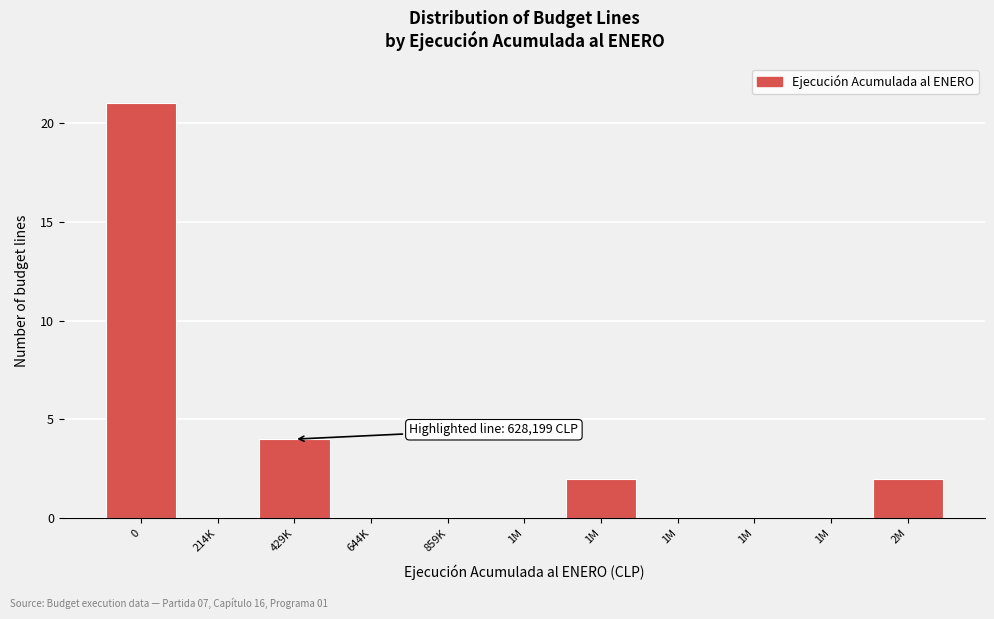

Count the number of categories in the chart.

11